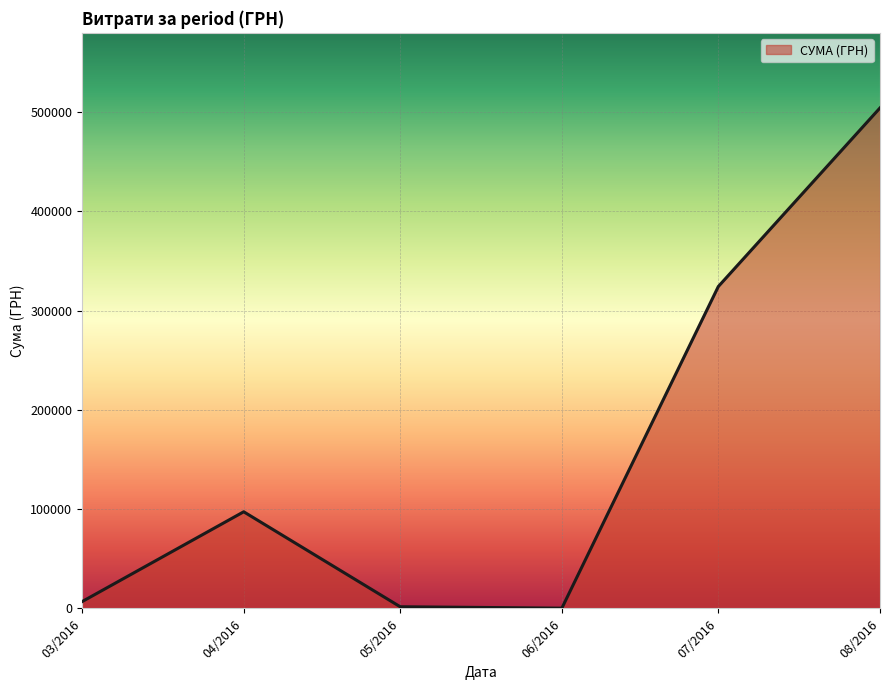

How many values are below 97306?

3